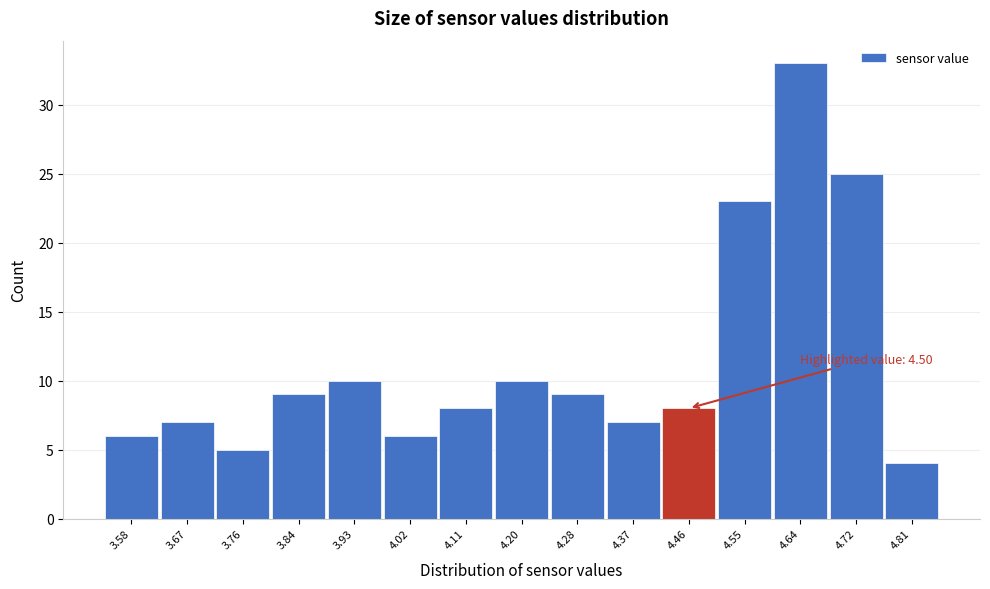

Reading left to right, list all the values displayed in this chart.

3.58=6	3.67=7	3.76=5	3.84=9	3.93=10	4.02=6	4.11=8	4.20=10	4.28=9	4.37=7	4.46=8	4.55=23	4.64=33	4.72=25	4.81=4